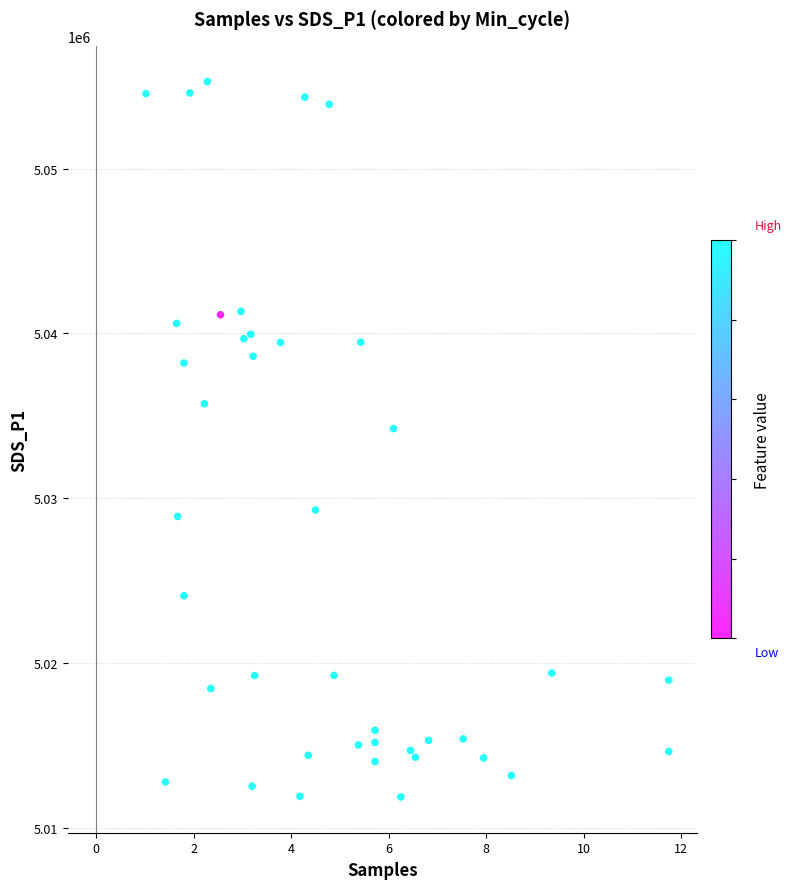

What Y value in the scatter plot is closest to 5033580?

5034229